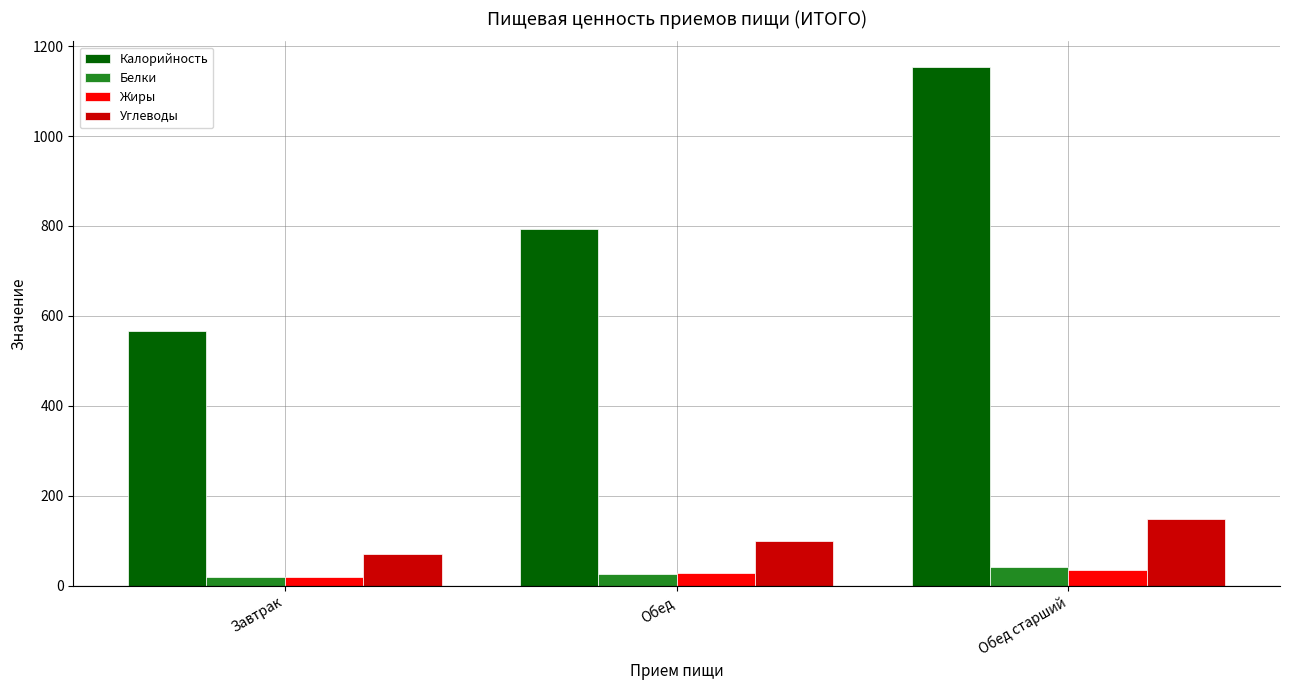

What is the difference between the Калорийность values at Обед старший and Завтрак?

586.0